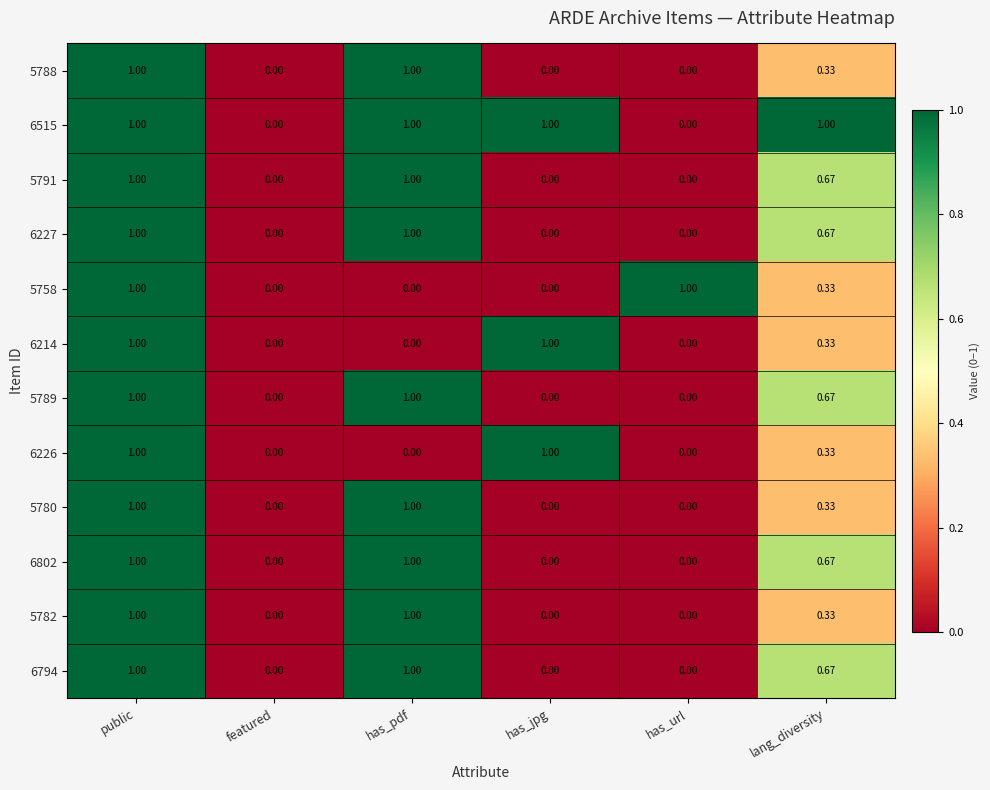

At which category is the sum across all series the highest?

public